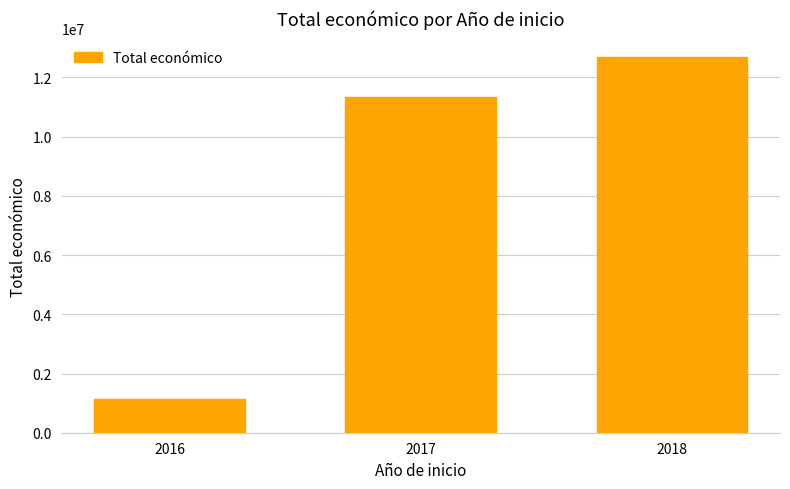

How many bars are there in total?

3